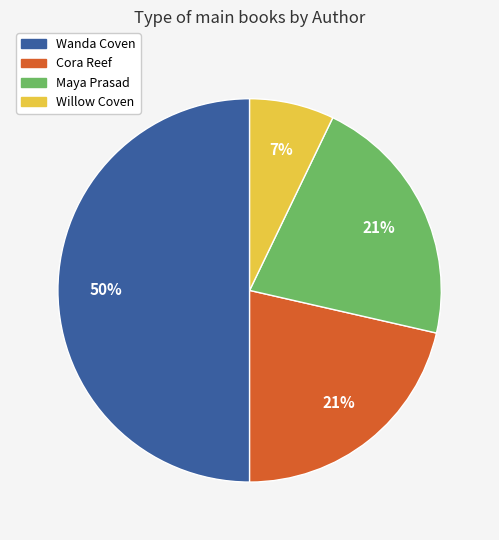

How many slices are in this pie chart?

4